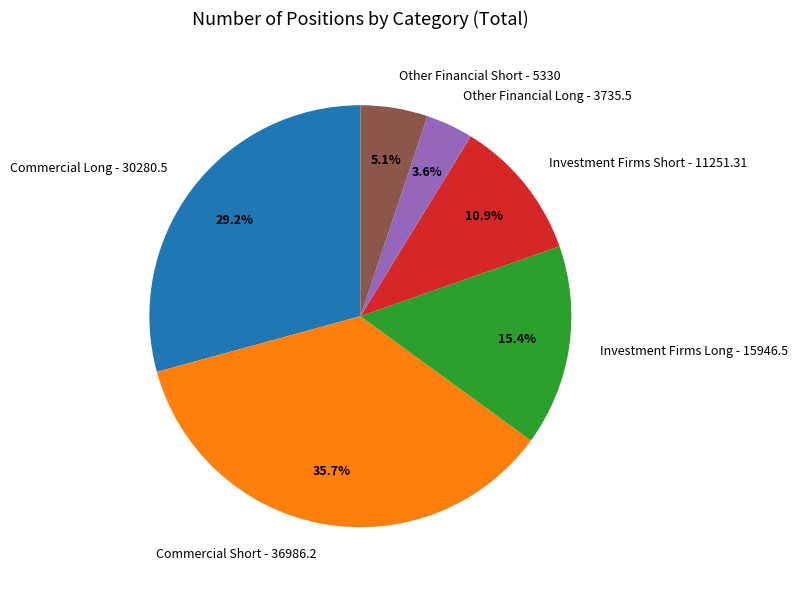

What percentage is the Other Financial Short - 5330 slice, to the nearest percent?

5%